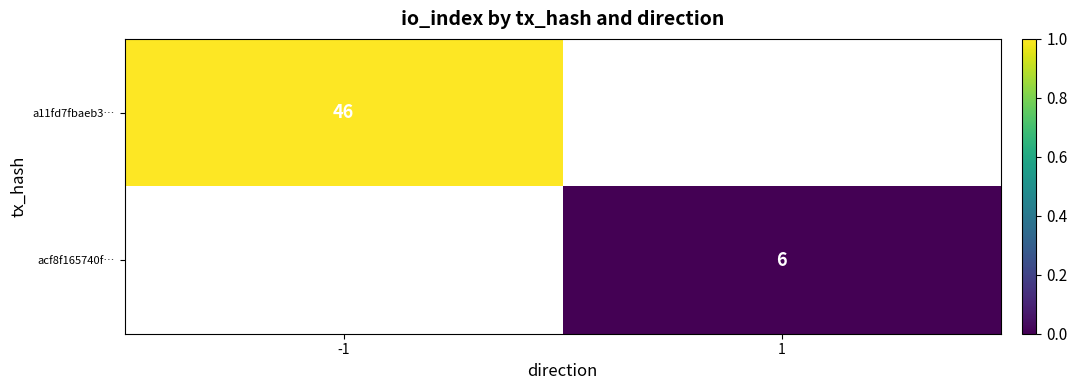

Is it true that acf8f165740f… equals 6 at 1?

True